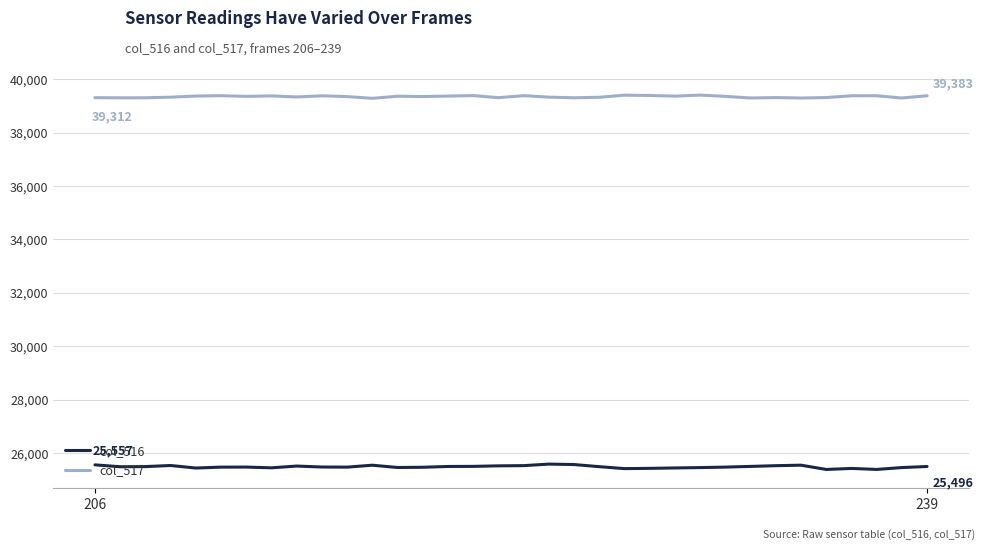

List the series in order of their overall mean, highest first.

col_517, col_516